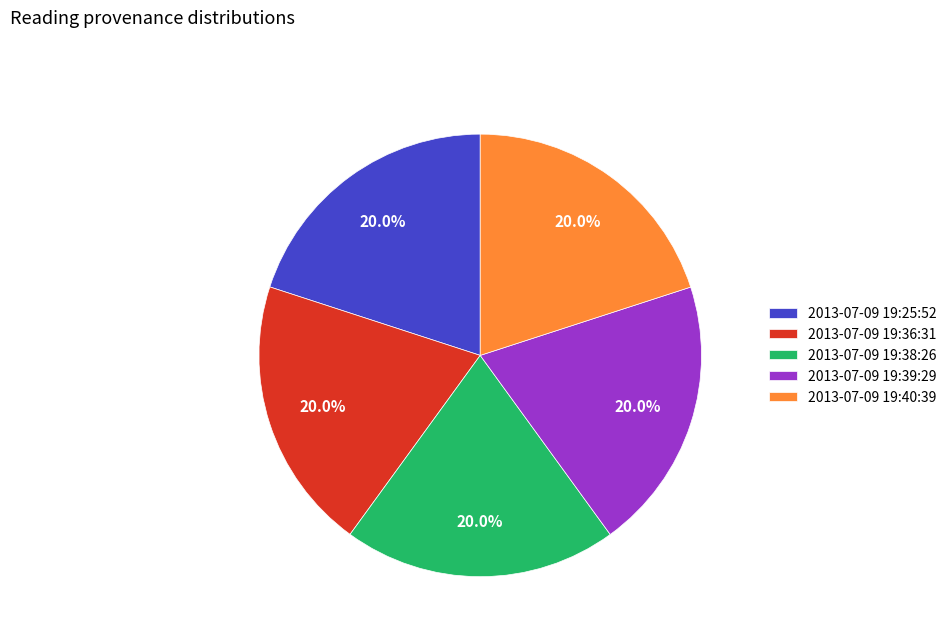

What portion of the pie excludes 2013-07-09 19:25:52?

80.0%